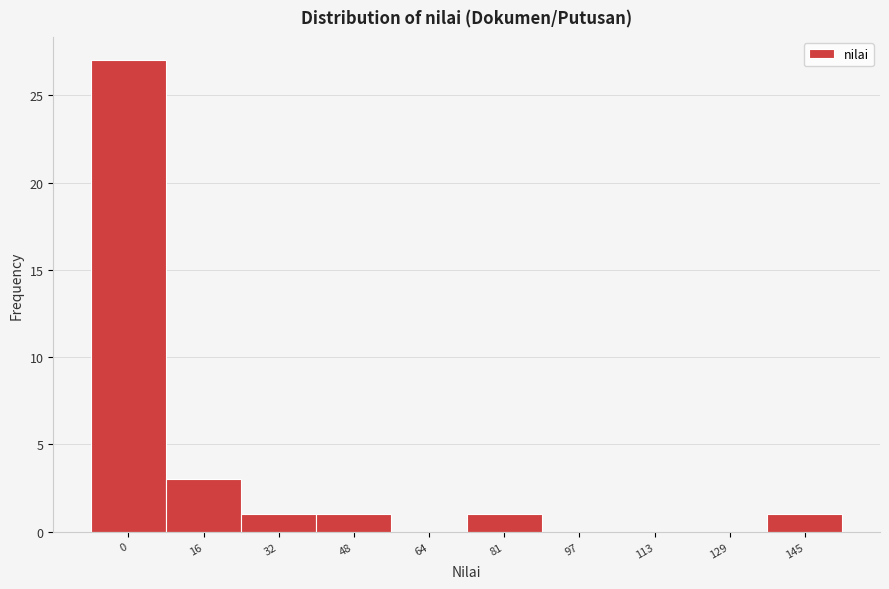

Reading left to right, list all the values displayed in this chart.

0=27	16=3	32=1	48=1	64=0	81=1	97=0	113=0	129=0	145=1